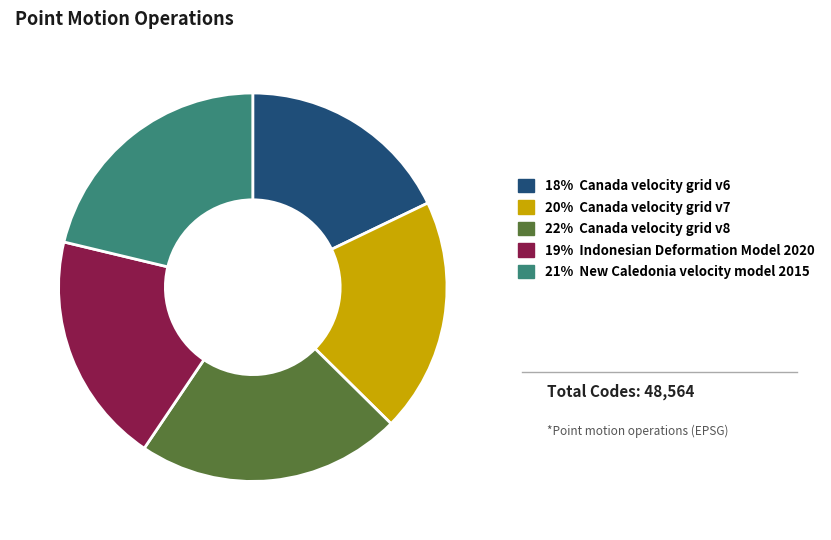

Is there a majority slice in this chart?

No